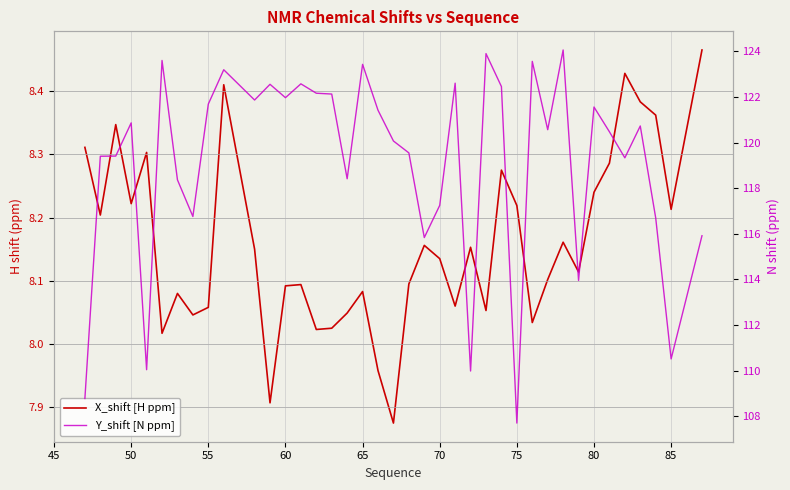

True or false: Y_shift [N ppm] and X_shift [H ppm] cross at least once.

False